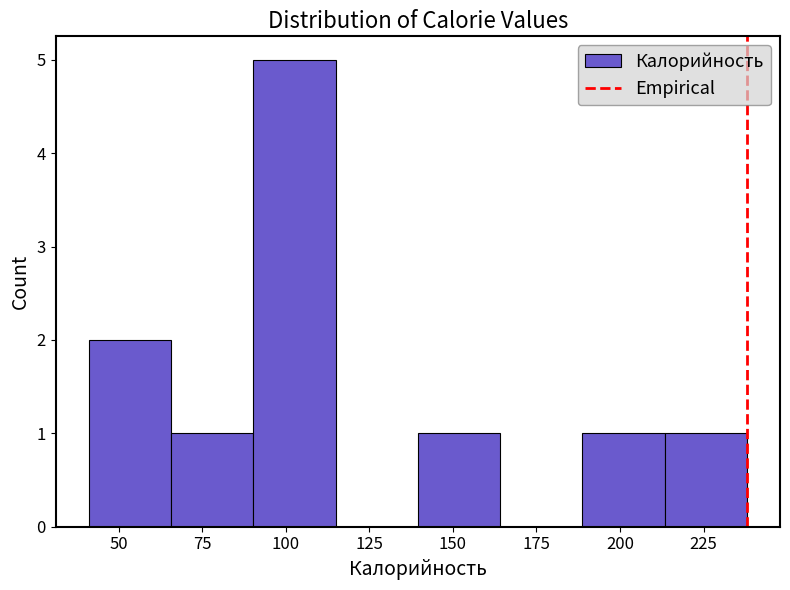

Reading left to right, transcribe this chart: for each bar, give the range it covers on the x-axis and its height. Neither the bar edges nor the heights are printed on the chart, so give them approximately, as read against the axes.

40 to 65: 2
65 to 90: 1
90 to 115: 5
115 to 140: 0
140 to 165: 1
165 to 190: 0
190 to 215: 1
215 to 240: 1